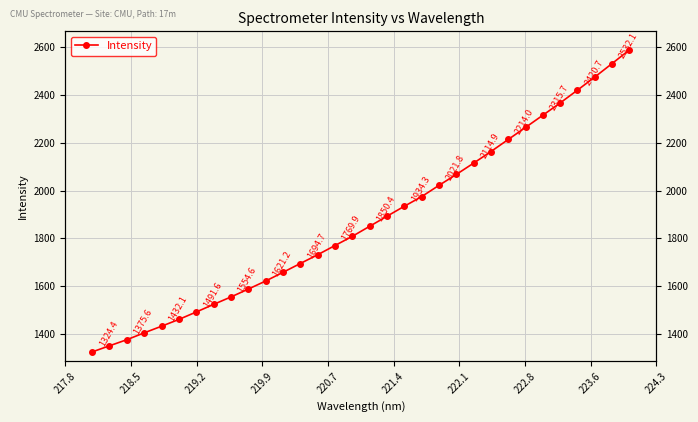

What is the average value?

1874.5